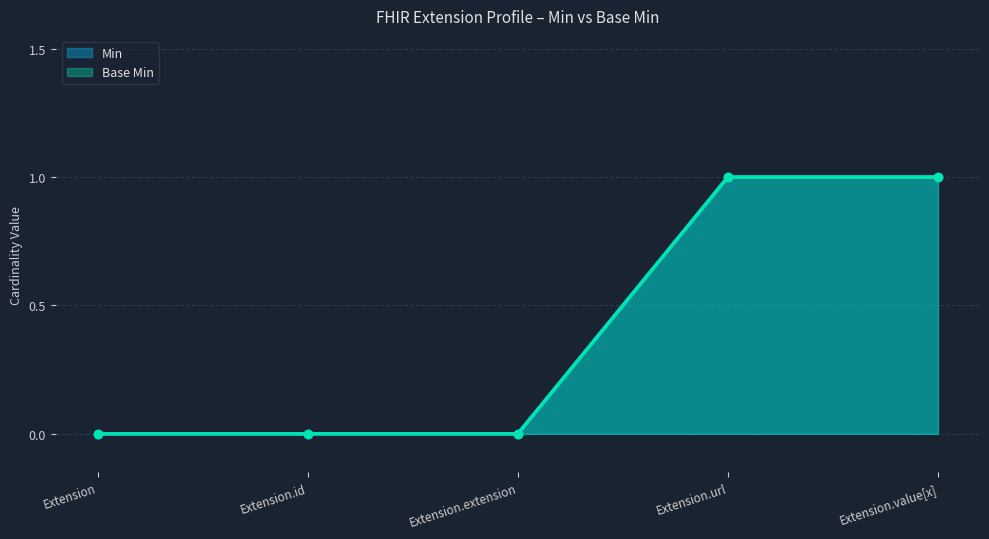

True or false: Min and Base Min cross at least once.

False